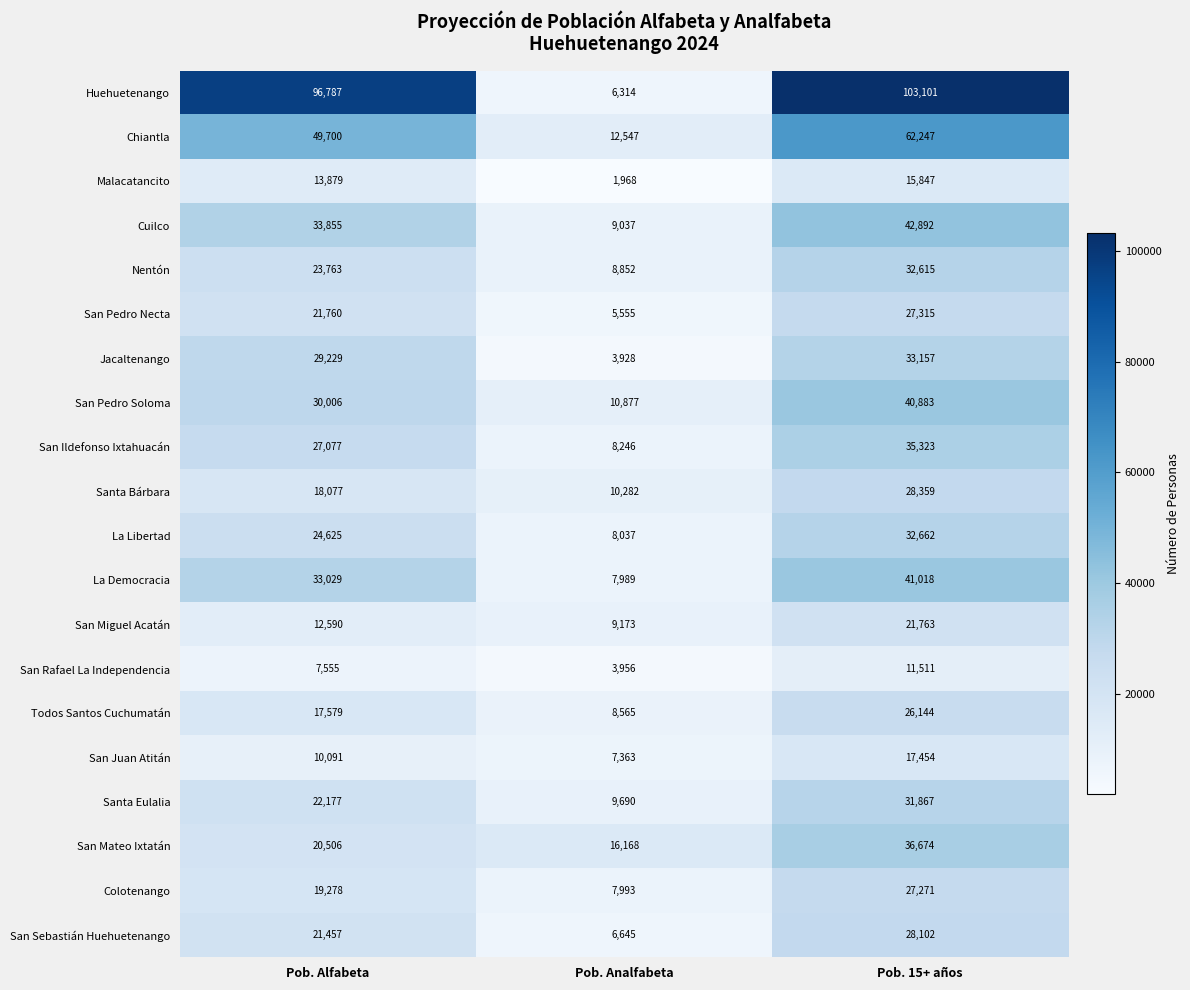

What is the difference between the maximum and minimum values in the San Ildefonso Ixtahuacán series?

27077